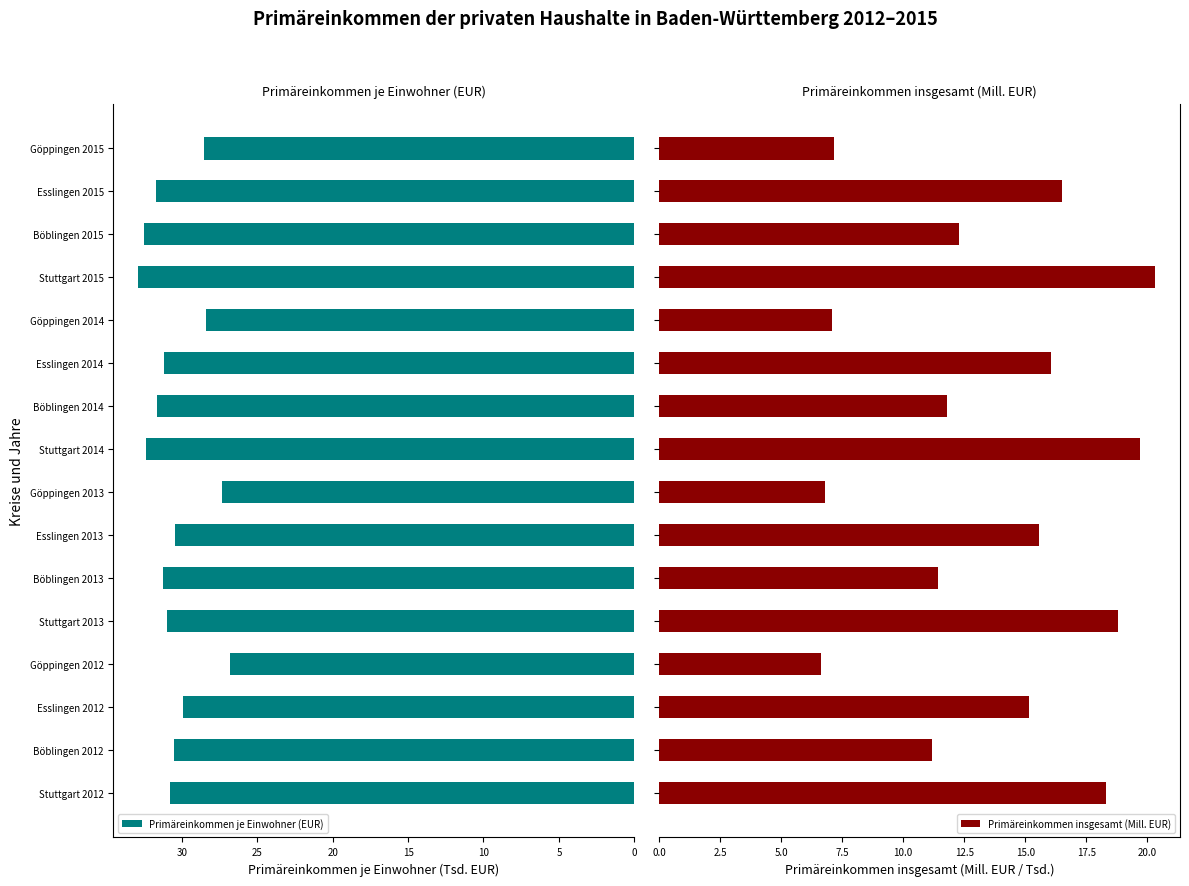

What is the difference between the maximum and minimum values in the Primäreinkommen je Einwohner (EUR) series?

6.1